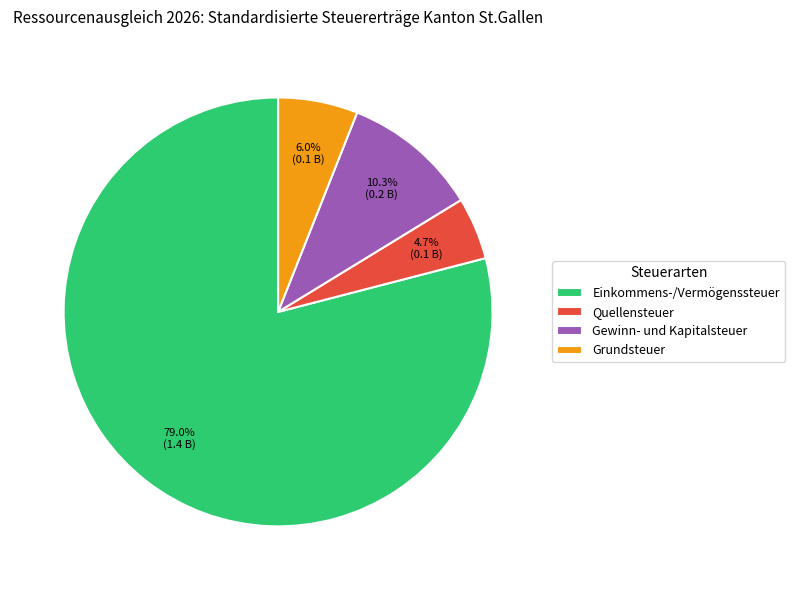

How many slices are in this pie chart?

4